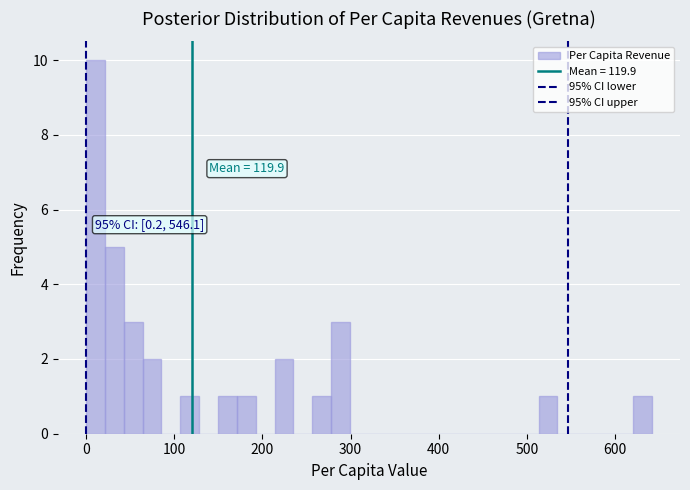

Read against the x-axis, roughly where is the centre of the tallest bar?

10